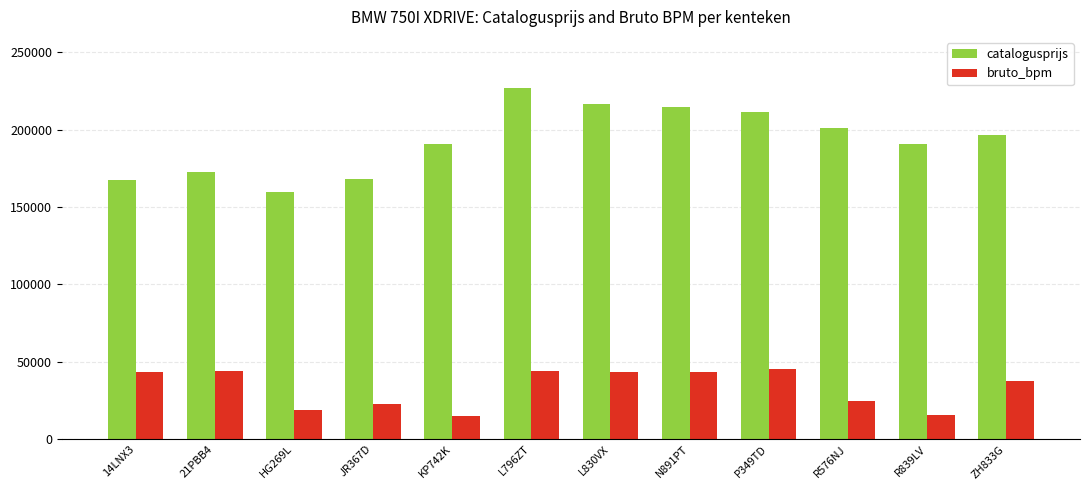

Count the number of data series in this chart.

2